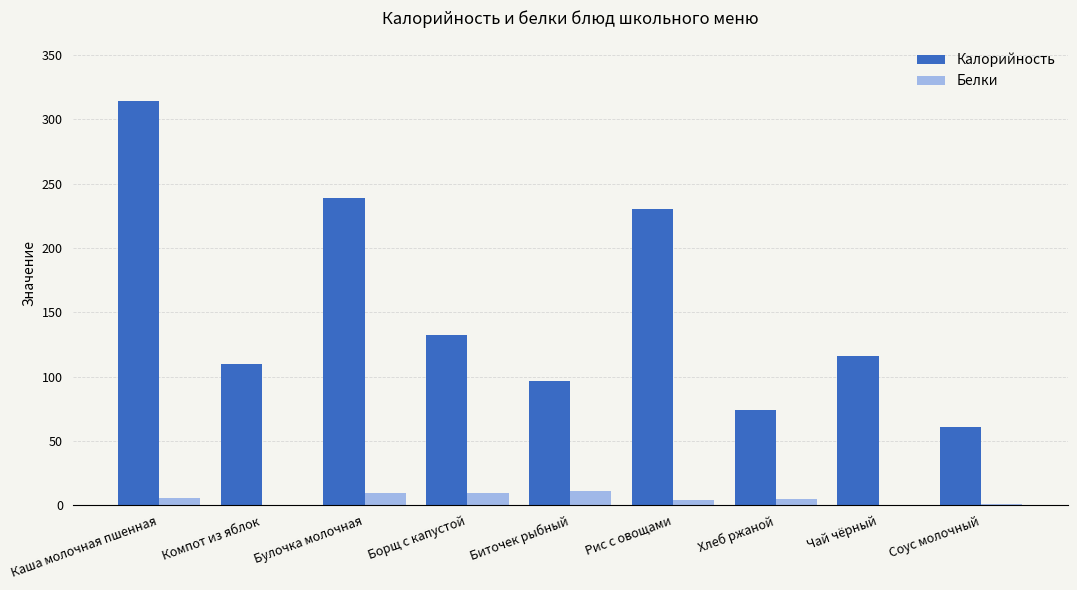

Which category has the highest value in the Калорийность series?

Каша молочная пшенная